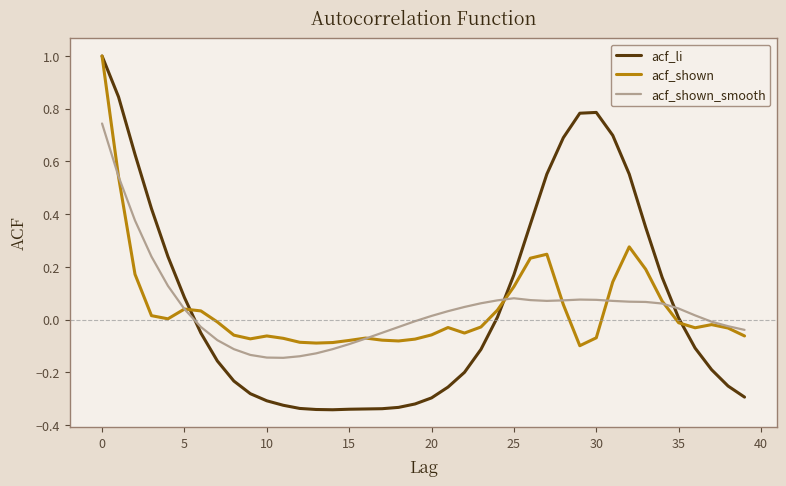

Which series has the widest spread of values?

acf_li